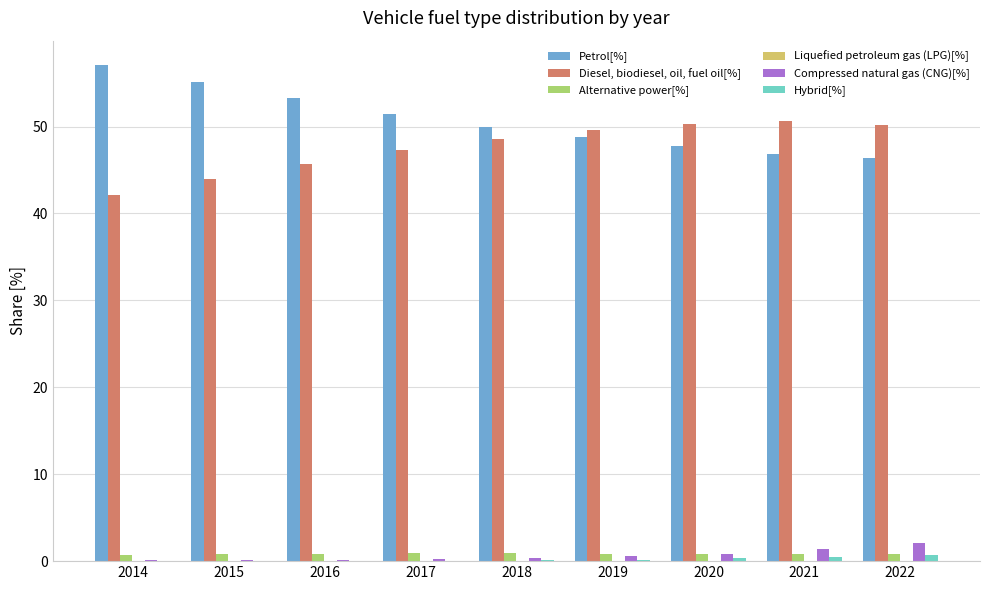

The Compressed natural gas (CNG)[%] series shows 0.8 at 2020. True or false?

True